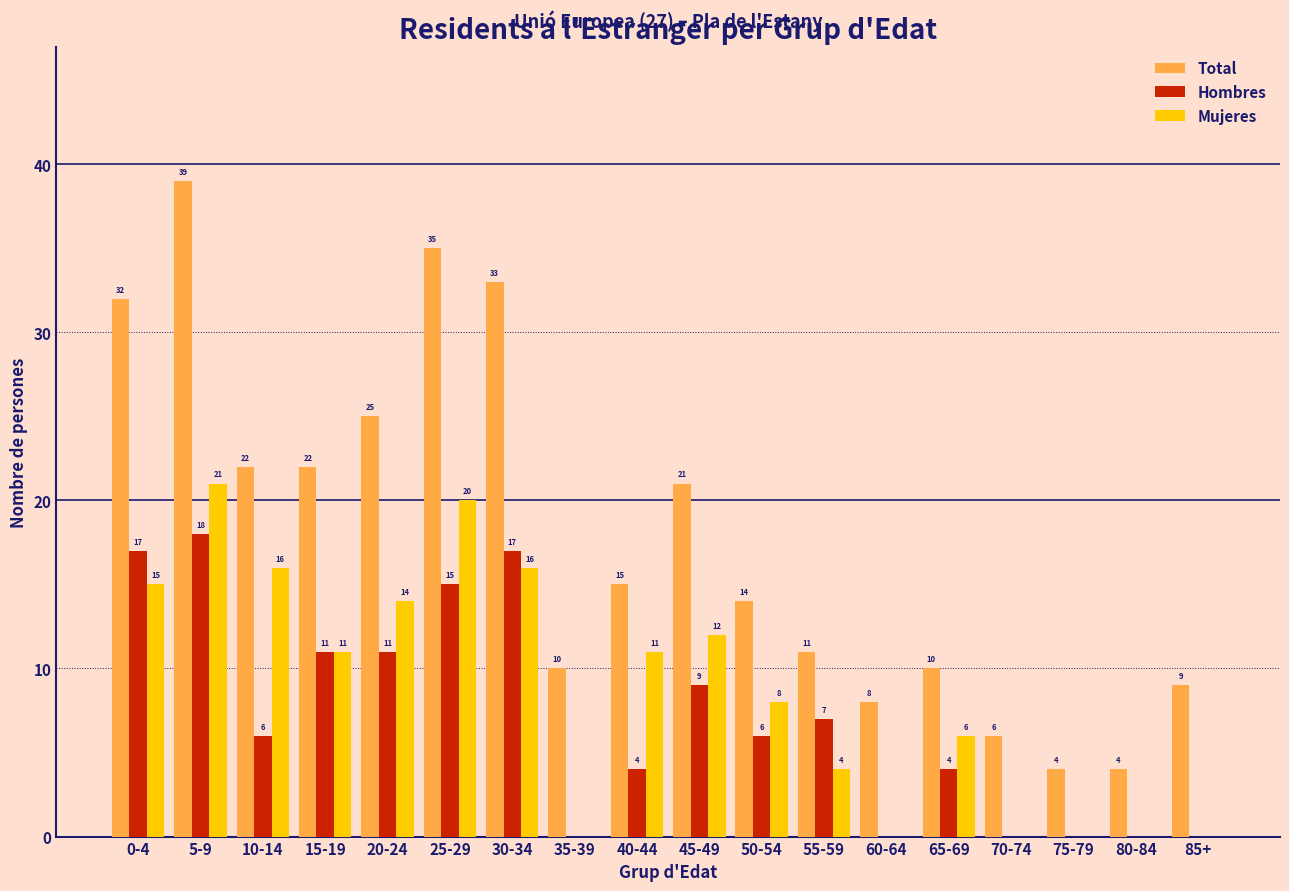

Reading right to left, transcribe all the data shown in this chart.

Total: 85+=9	80-84=4	75-79=4	70-74=6	65-69=10	60-64=8	55-59=11	50-54=14	45-49=21	40-44=15	35-39=10	30-34=33	25-29=35	20-24=25	15-19=22	10-14=22	5-9=39	0-4=32
Hombres: 85+=0	80-84=0	75-79=0	70-74=0	65-69=4	60-64=0	55-59=7	50-54=6	45-49=9	40-44=4	35-39=0	30-34=17	25-29=15	20-24=11	15-19=11	10-14=6	5-9=18	0-4=17
Mujeres: 85+=0	80-84=0	75-79=0	70-74=0	65-69=6	60-64=0	55-59=4	50-54=8	45-49=12	40-44=11	35-39=0	30-34=16	25-29=20	20-24=14	15-19=11	10-14=16	5-9=21	0-4=15